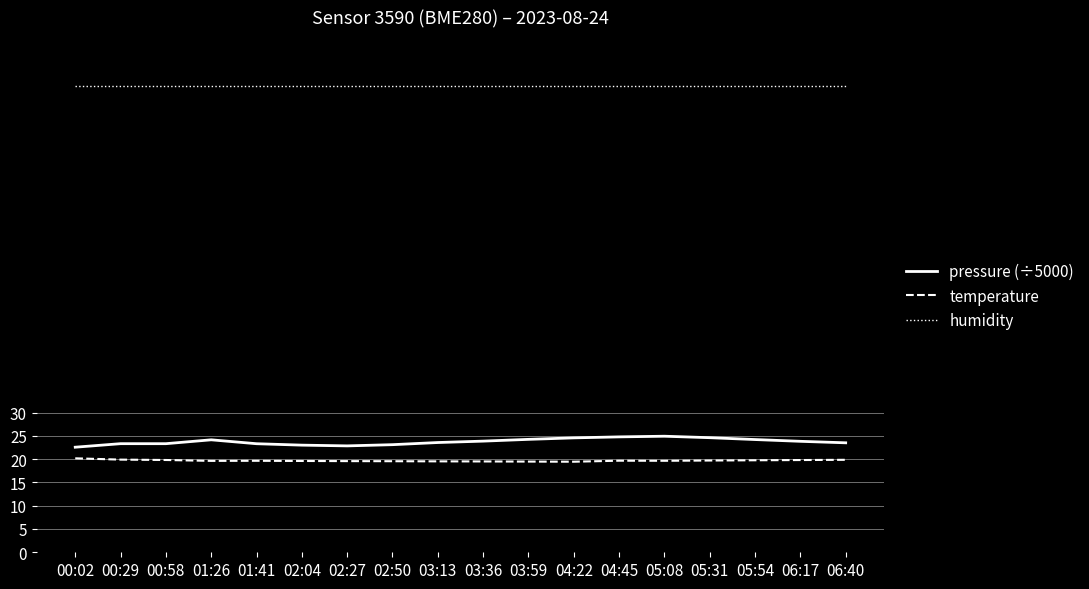

How many lines are shown in the chart?

3